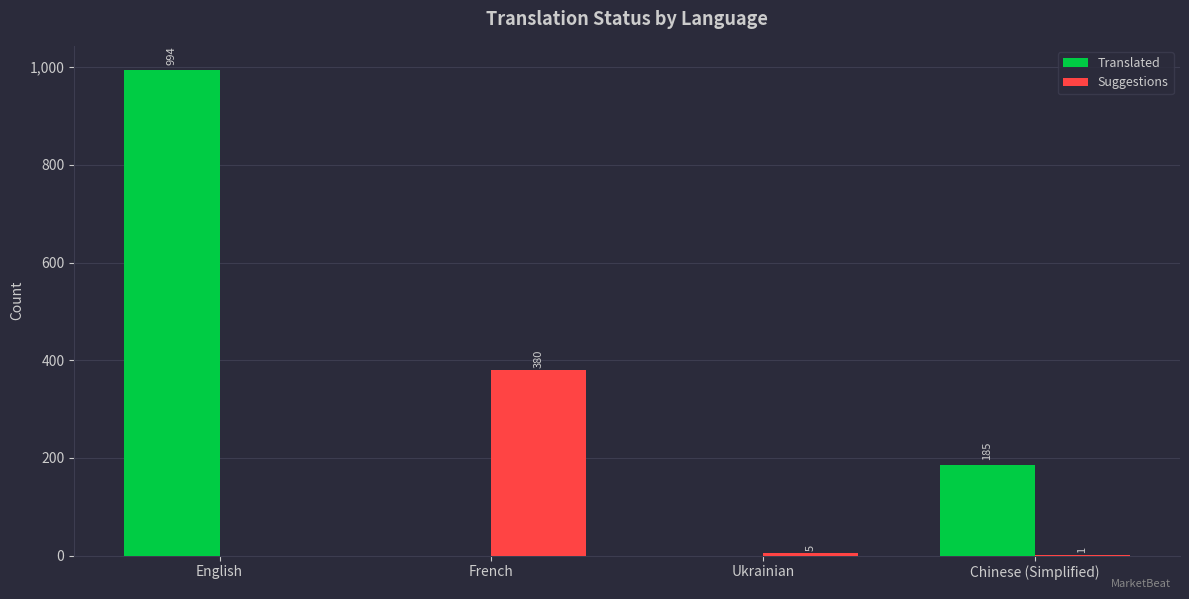

At which label is Translated closest to 497?

Chinese (Simplified)